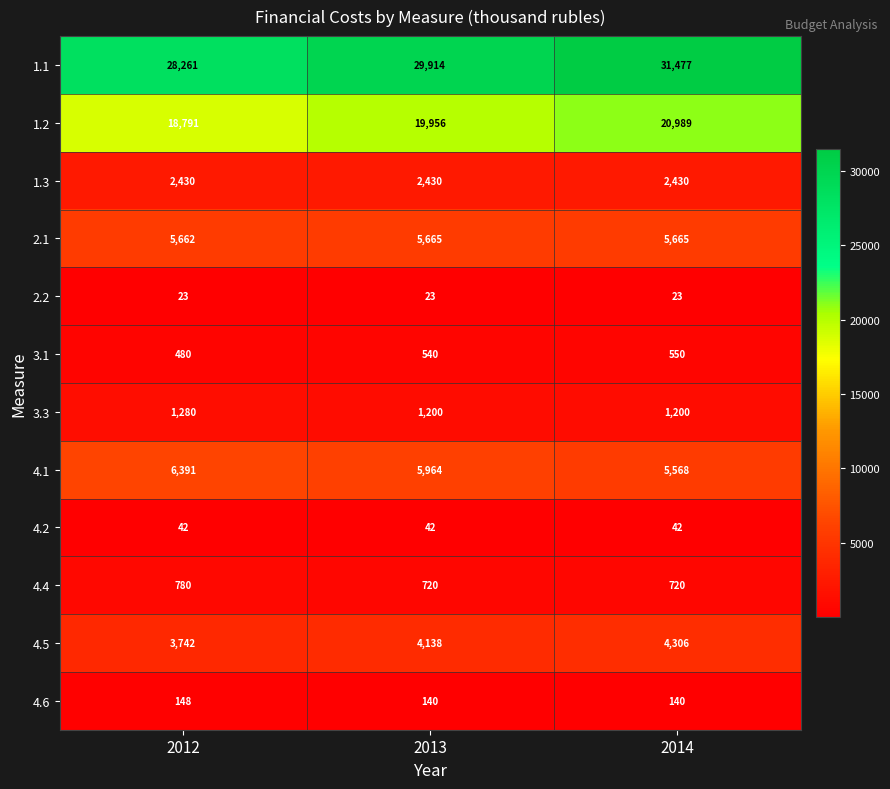

How many 4.6 values are between 140 and 148?

3